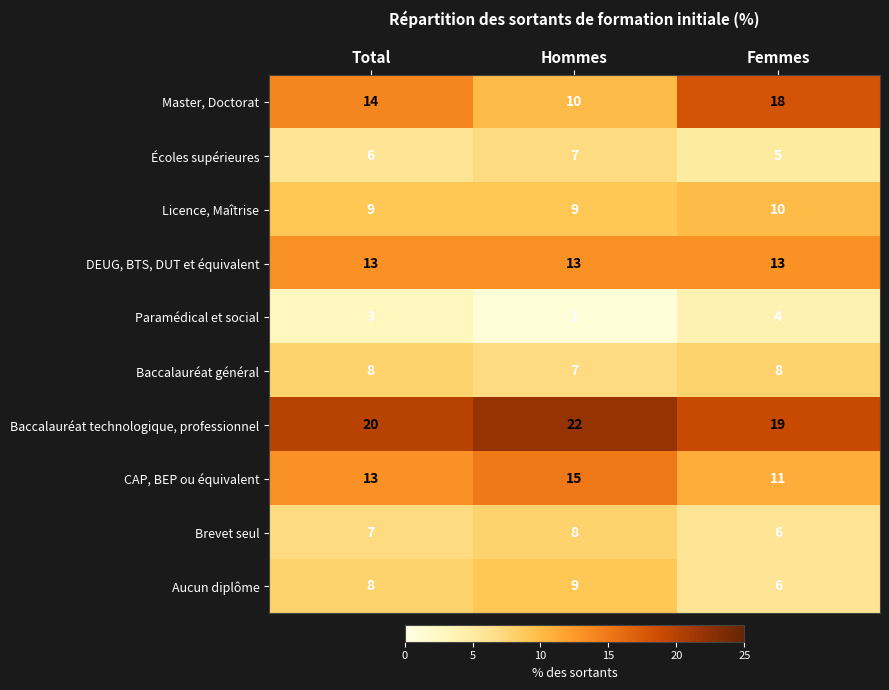

True or false: Master, Doctorat has a value of 14 at Total.

True